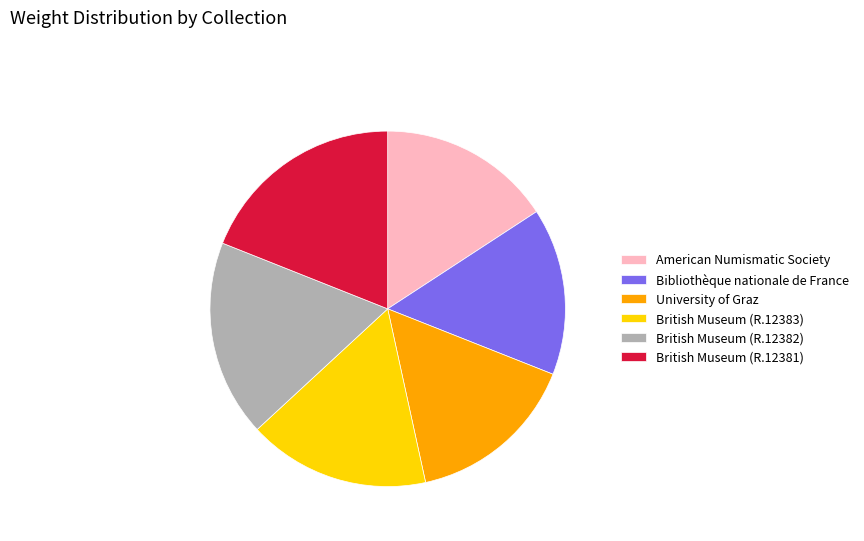

What is the ratio of the value at University of Graz to the value at Bibliothèque nationale de France?

1.0